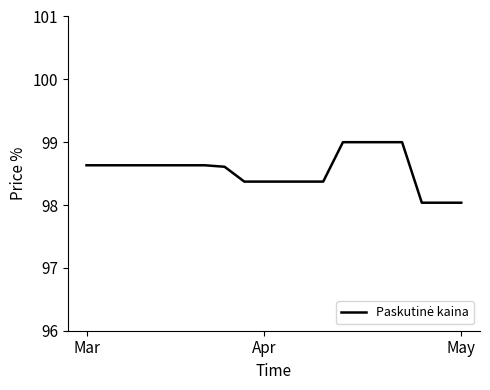

What is the minimum value shown in the chart?

98.0